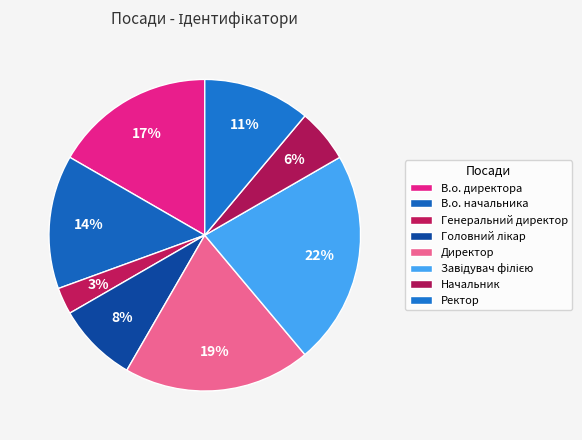

Does any single category account for the majority?

No